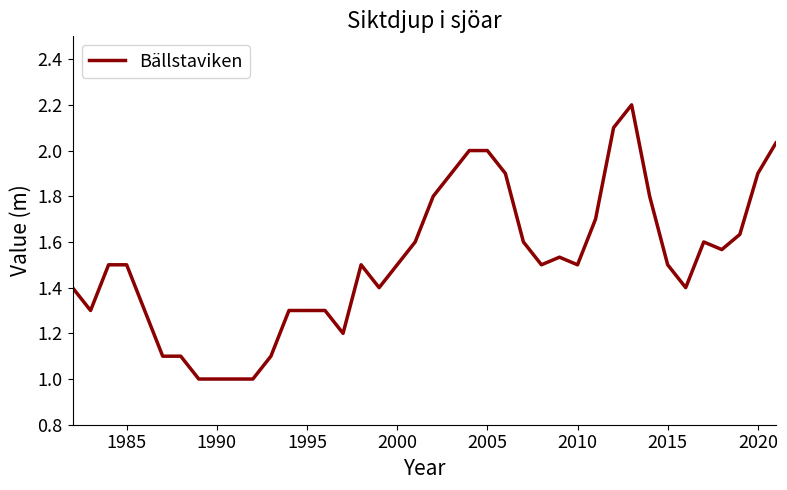

What is the greatest value displayed?

2.2